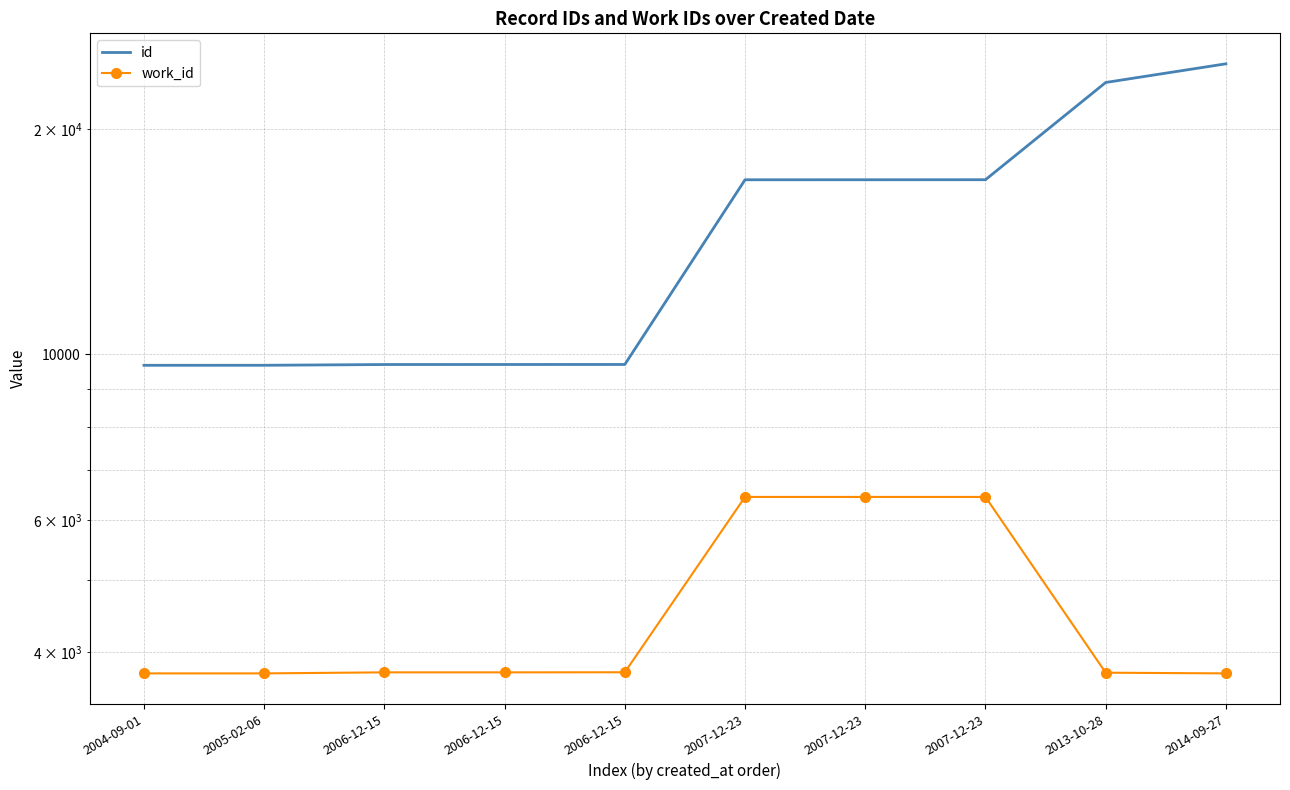

List the series in order of their overall mean, highest first.

id, work_id